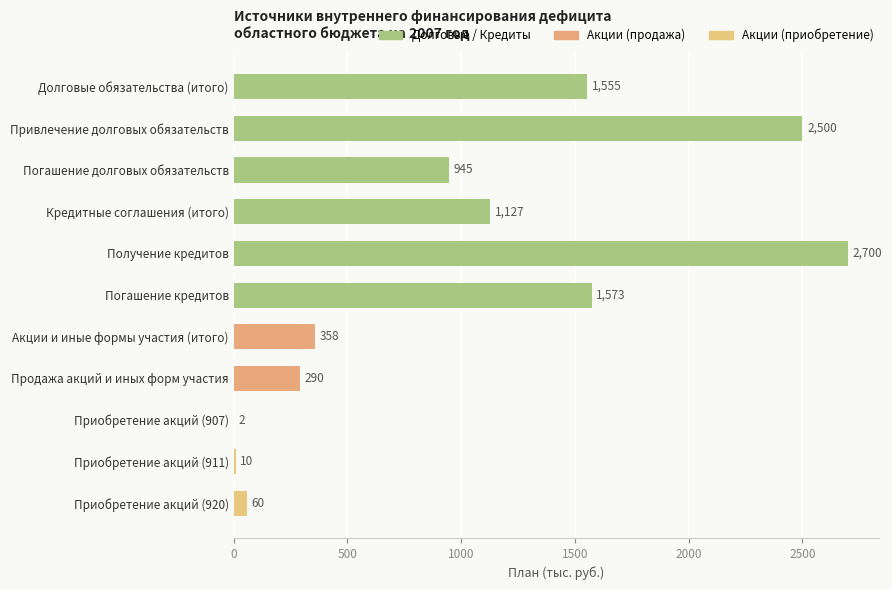

The chart shows a value of 1554.5 at Долговые обязательства (итого). True or false?

True